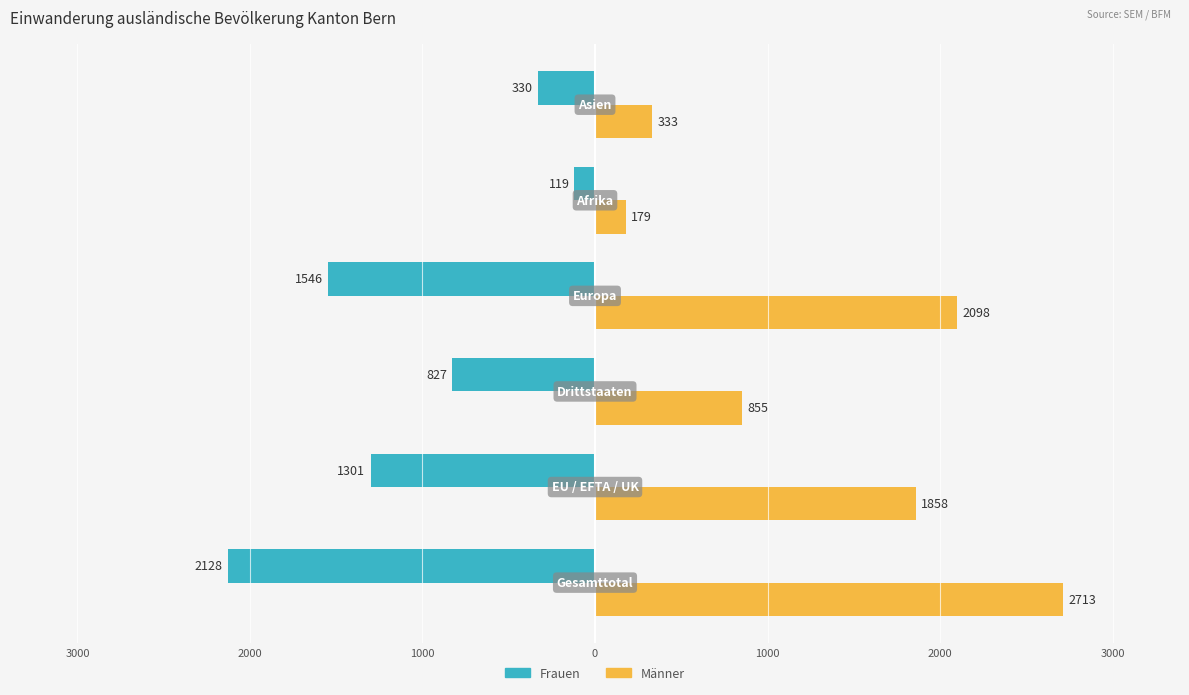

What is the minimum value for Männer?

179